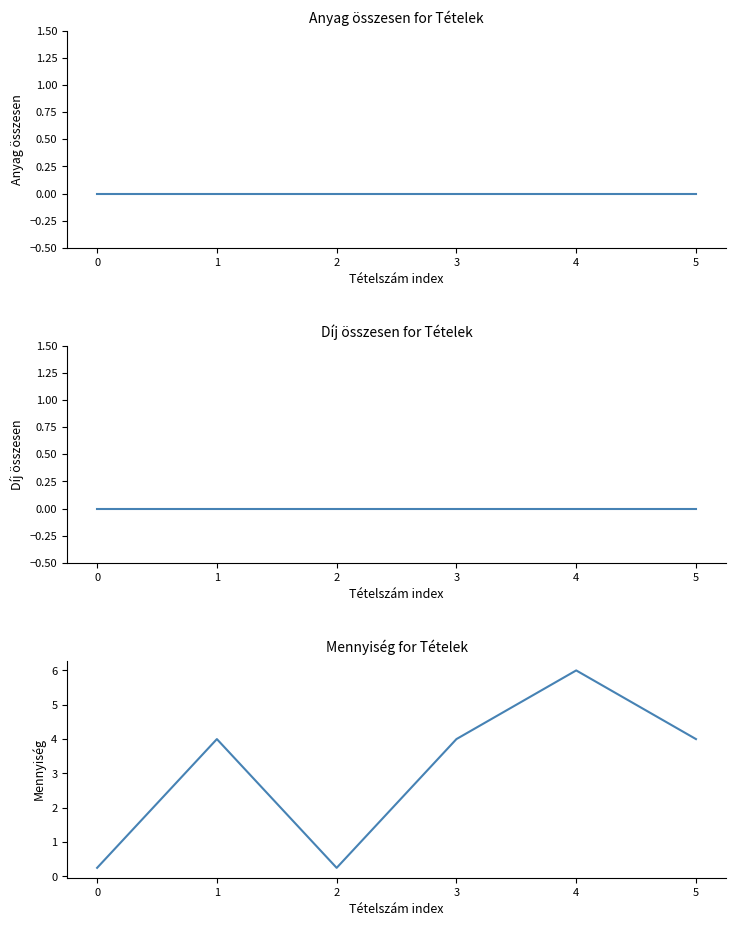

What is the total value across all series at 0?

0.2